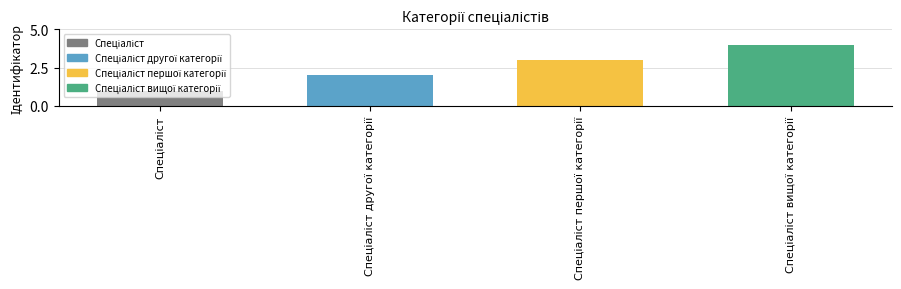

What is the greatest value displayed?

4